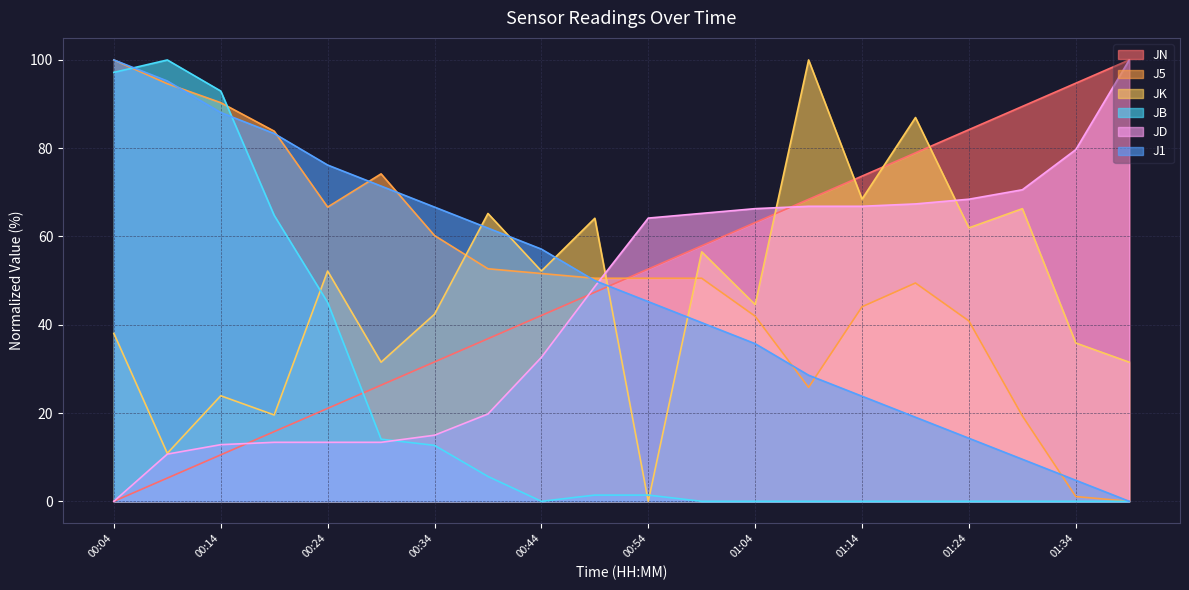

True or false: JD has more than 0 points higher than both neighbors.

False